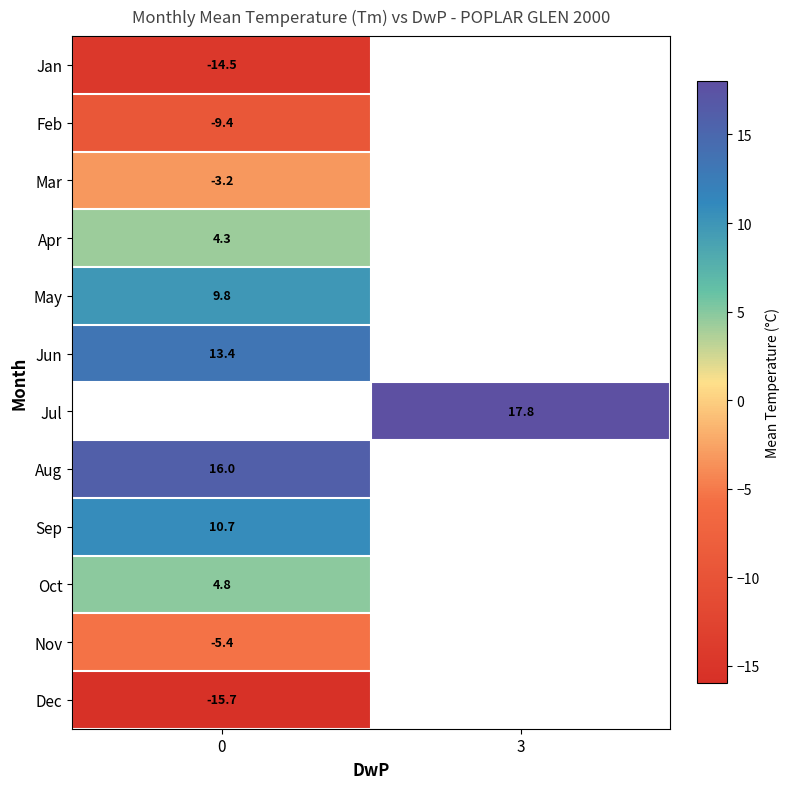

Count the number of categories in the chart.

2